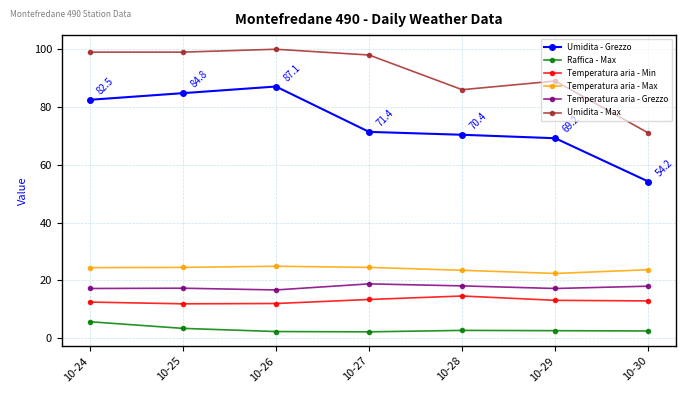

What is the lowest value of the Temperatura aria - Max series?

22.4